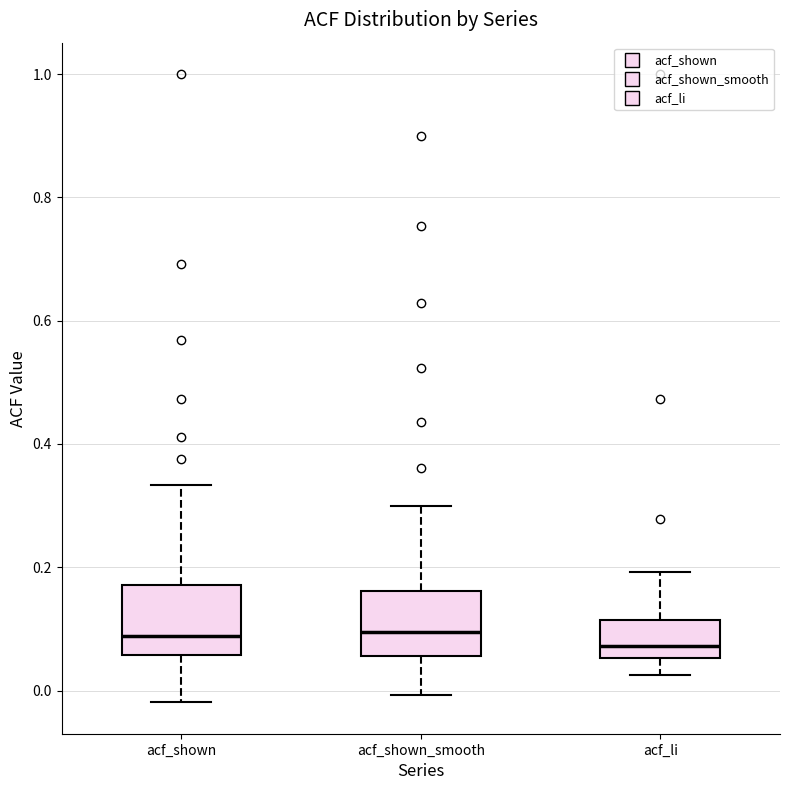

Reading left to right, read every box against the y-axis: the position of its median line, the range the box covers, and the ends of its whiskers. The values are not printed on the chart, so give them approximately, as read against the axis.

acf_shown: median 0.08, box 0.06 to 0.18, whiskers -0.02 to 0.34
acf_shown_smooth: median 0.10, box 0.06 to 0.16, whiskers 0.00 to 0.30
acf_li: median 0.08, box 0.06 to 0.12, whiskers 0.02 to 0.20